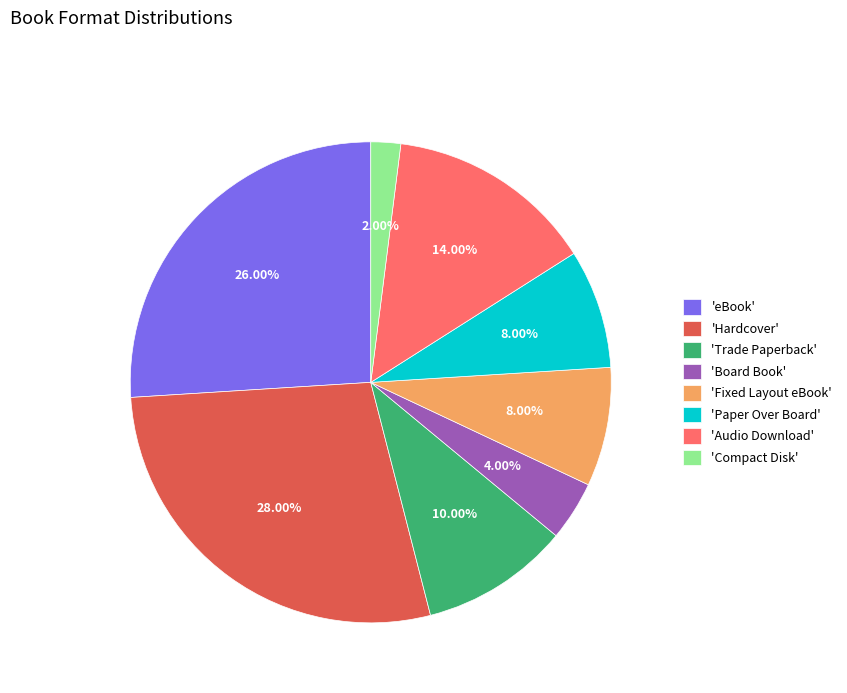

Does any single category account for the majority?

No